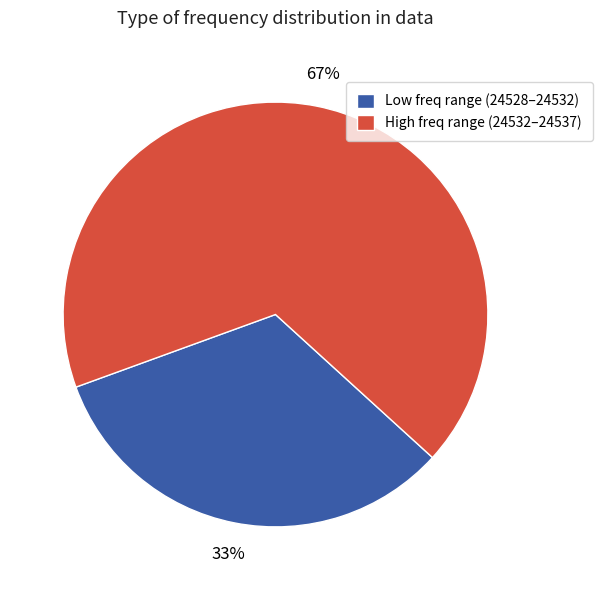

How many slices are in this pie chart?

2